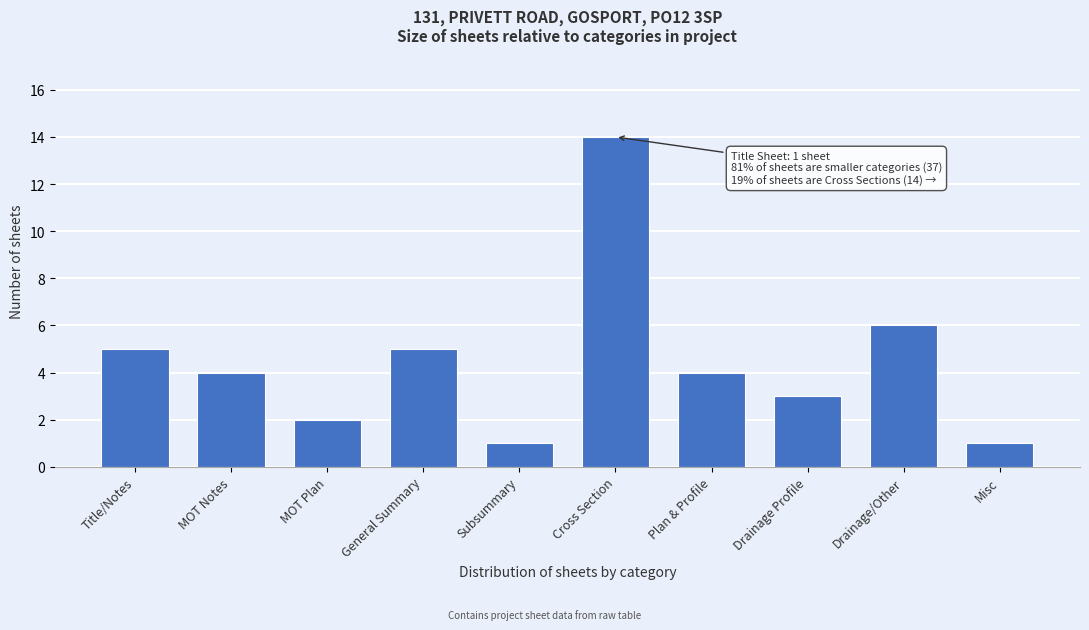

Reading left to right, extract all data points from this chart.

5	4	2	5	1	14	4	3	6	1